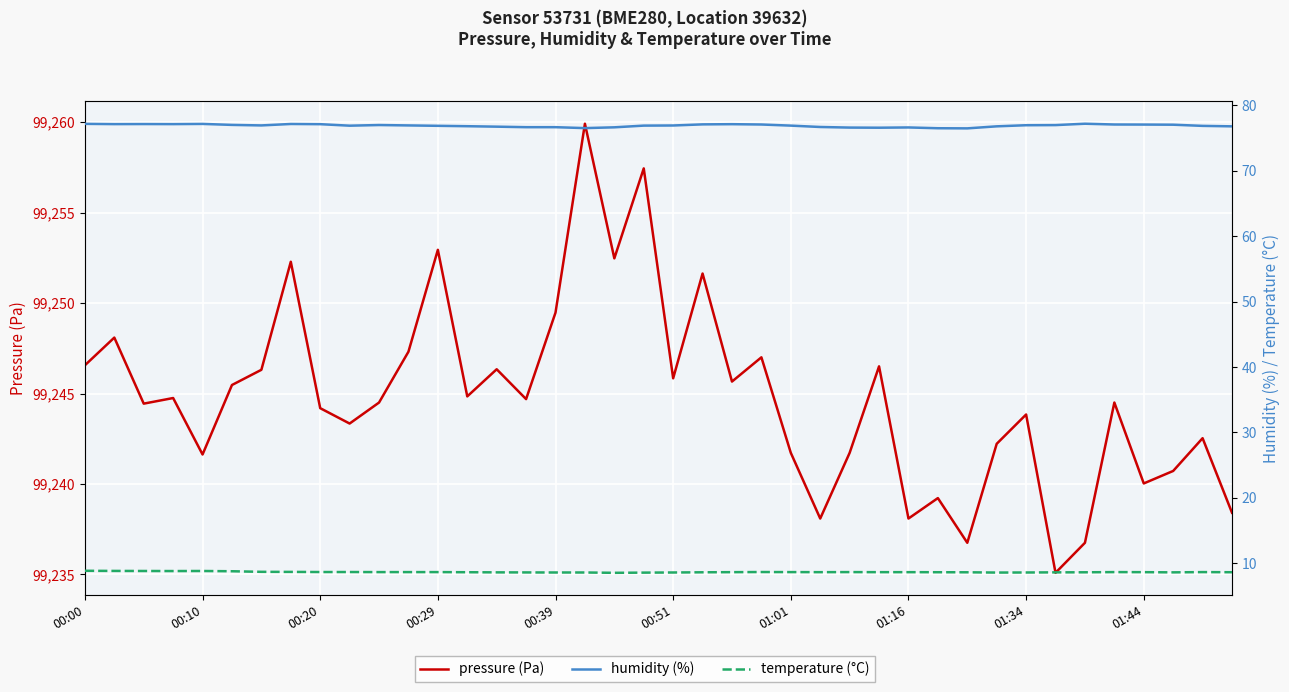

Where is temperature (°C) nearest to the value 8?

18